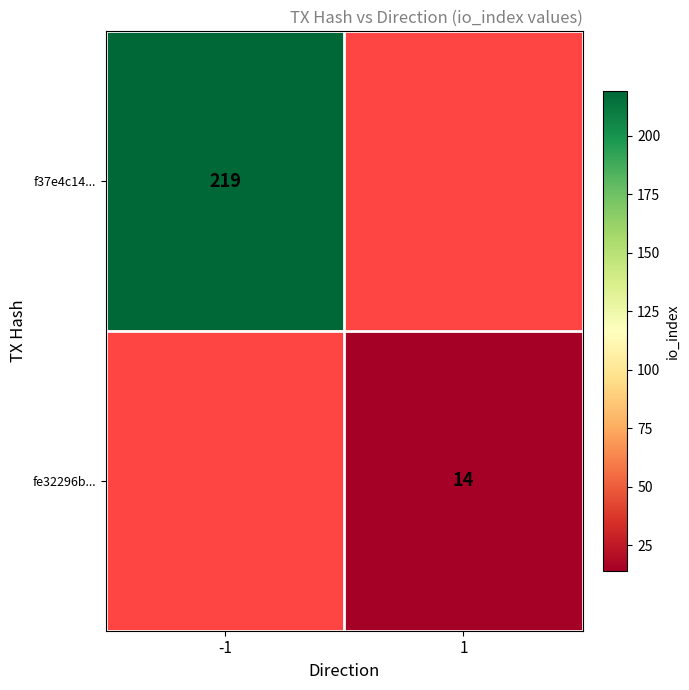

The value of f37e4c14... at -1 is 88. True or false?

False